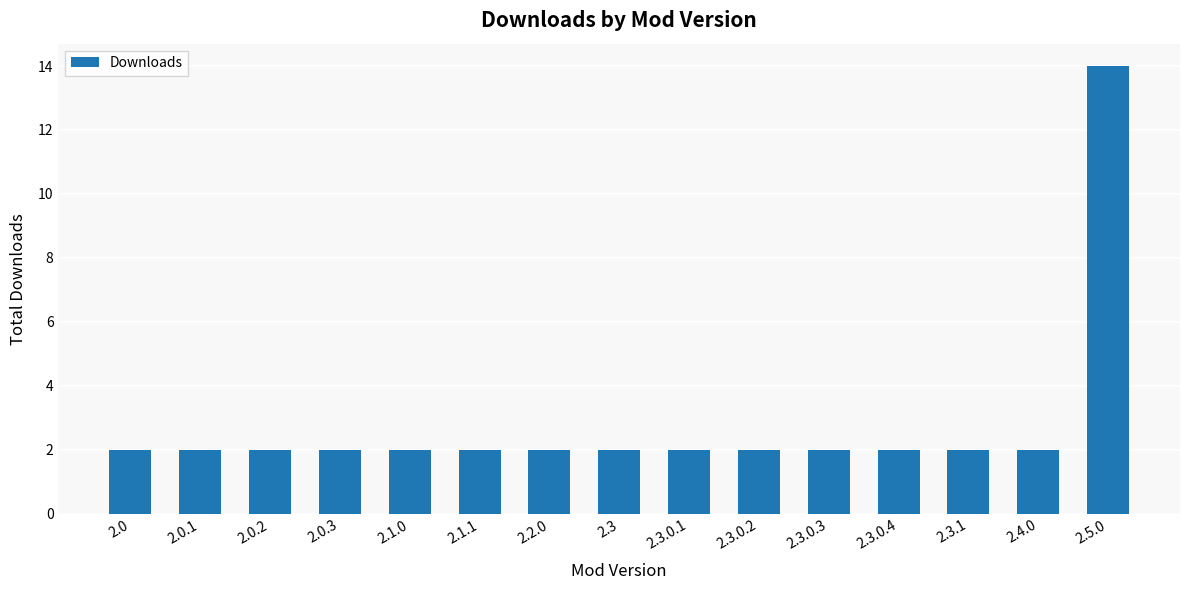

What is the ratio of the value at 2.3.0.3 to the value at 2.3?

1.0